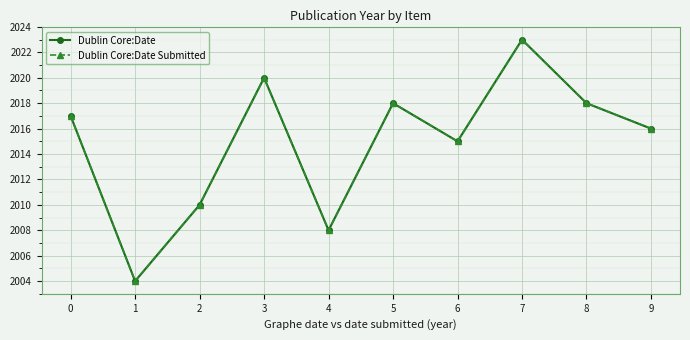

How many distinct data groups are displayed?

2